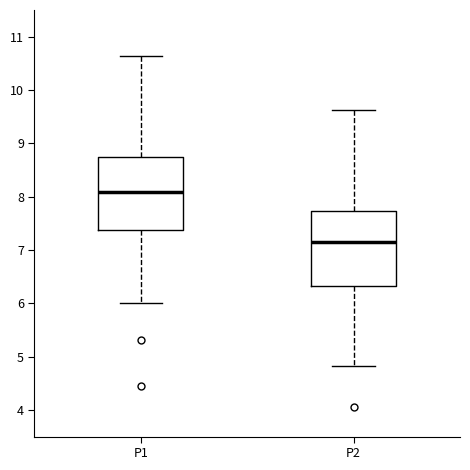

Where is the lower edge of the box for P1 on the y-axis? The values are not printed on the chart, so give them approximately, as read against the axis.

7.4